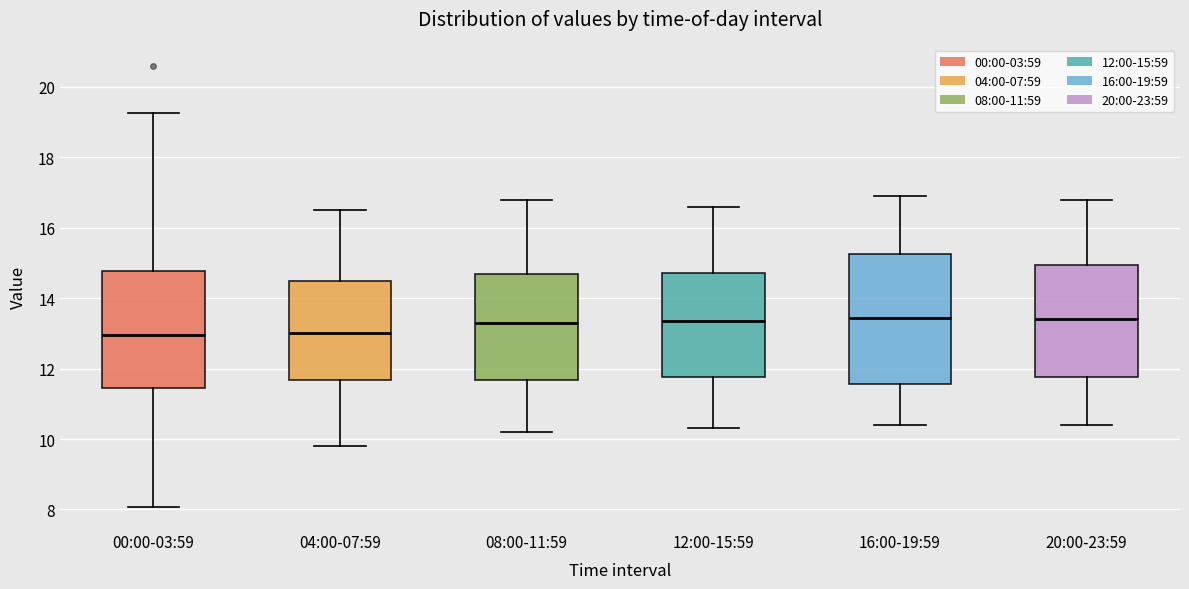

Where does the median line of the box for 20:00-23:59 sit on the y-axis? The values are not printed on the chart, so give them approximately, as read against the axis.

13.4